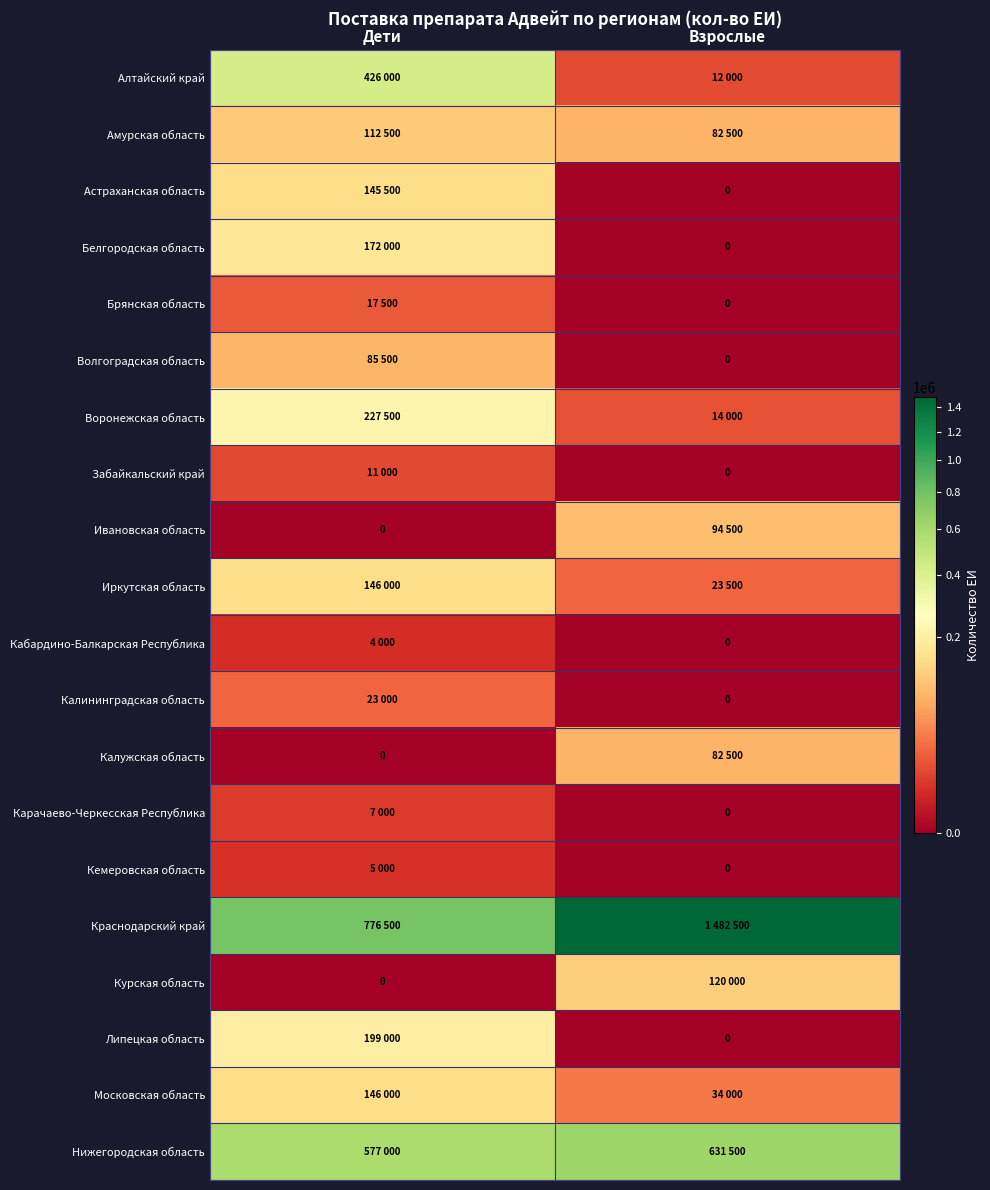

Is the value of Липецкая область at Взрослые greater than the value of Ивановская область at Взрослые?

No